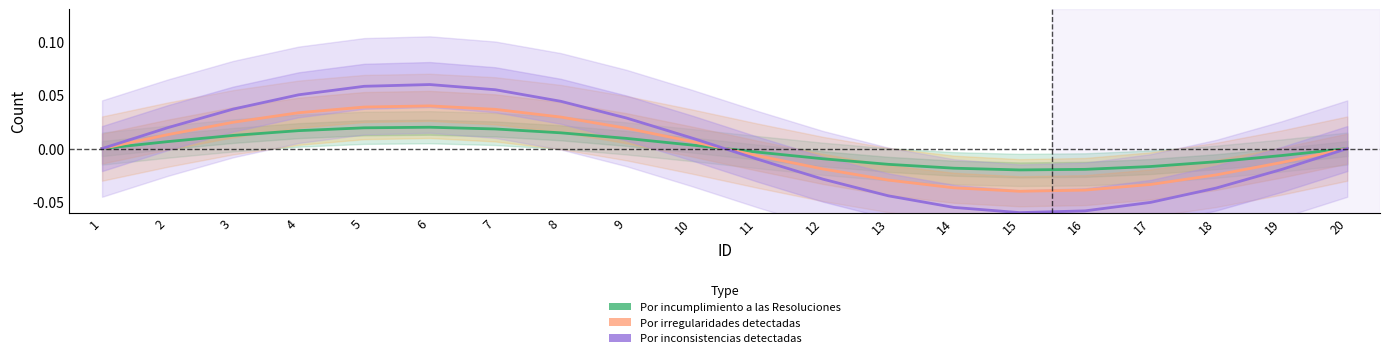

Between 5 and 14, which series saw the biggest shift?

Por inconsistencias detectadas